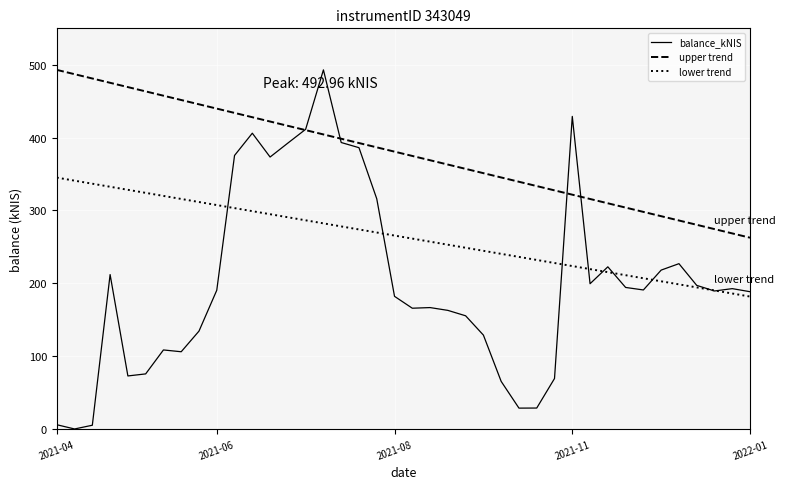

True or false: upper trend and lower trend cross at least once.

False